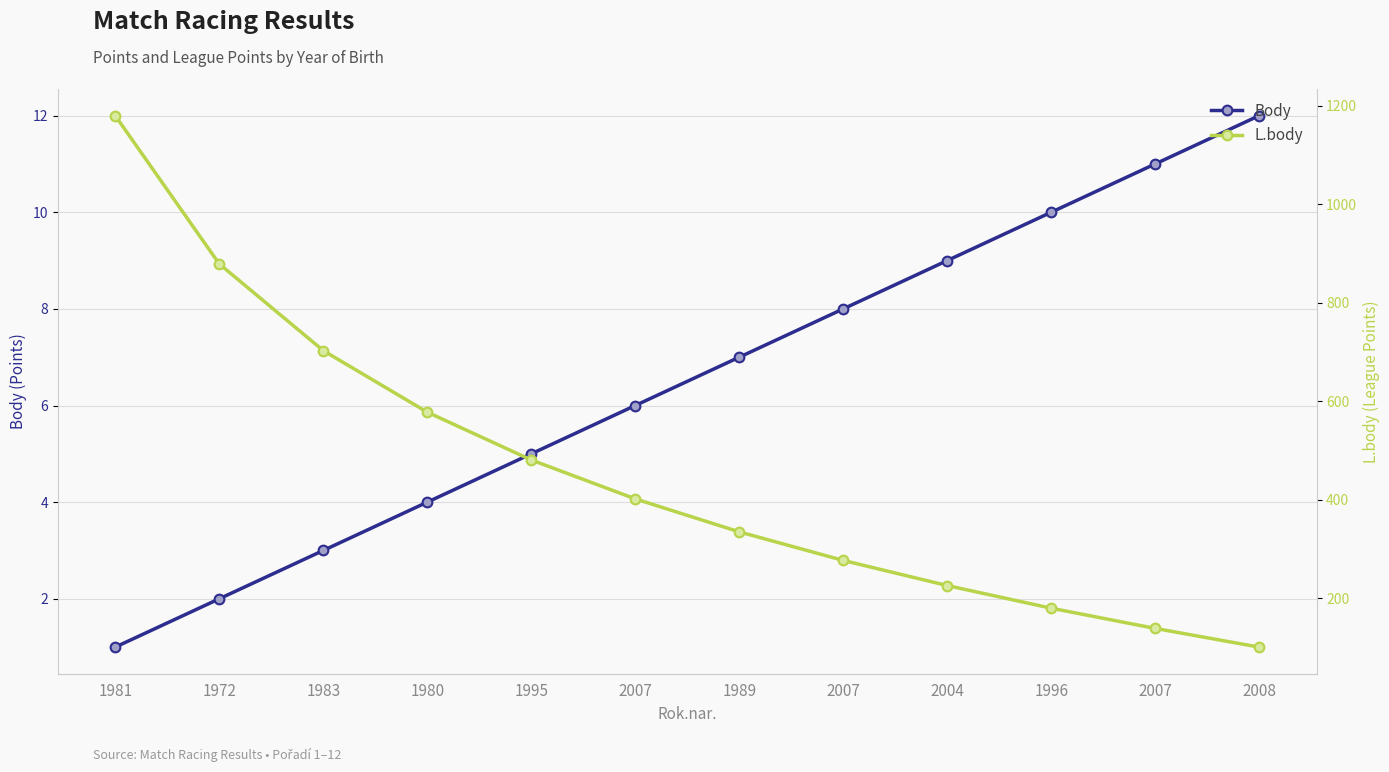

True or false: L.body and Body intersect in this chart.

False